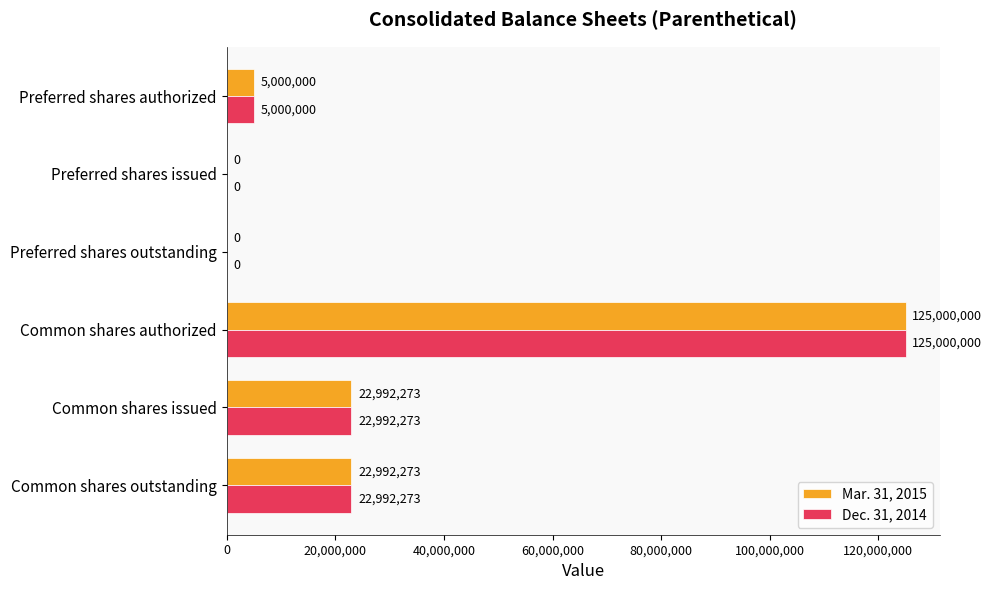

What value does the Dec. 31, 2014 series have at Common shares outstanding?

22992273